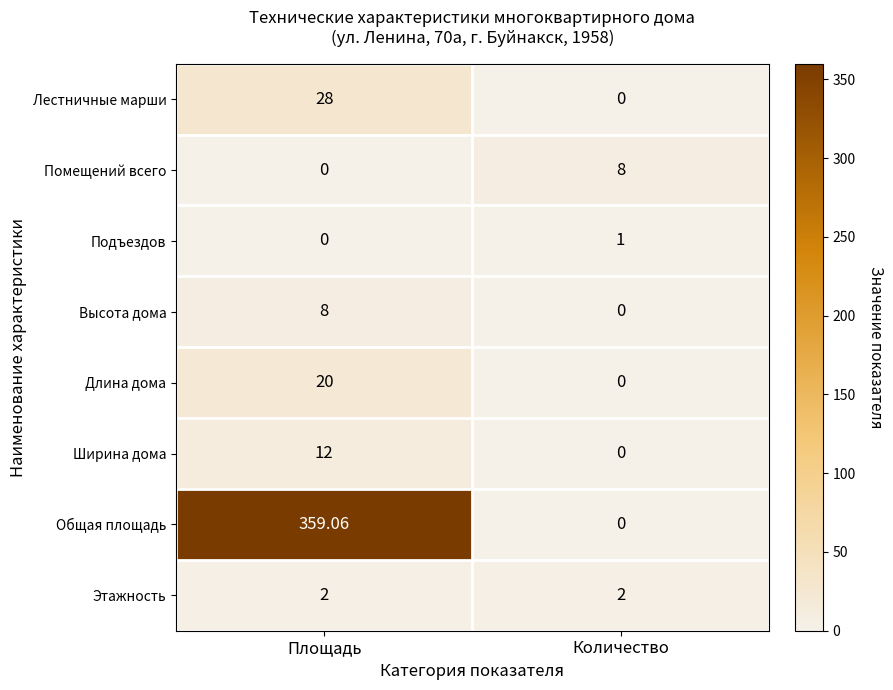

Which series changed the most between Площадь and Количество?

Общая площадь